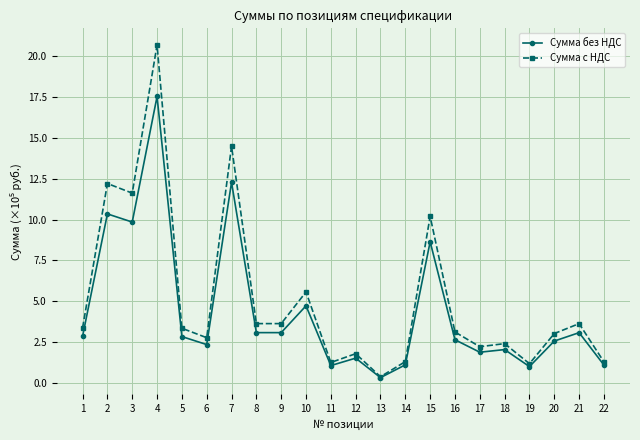

What is the difference between the Сумма без НДС values at 3 and 1?

7.0